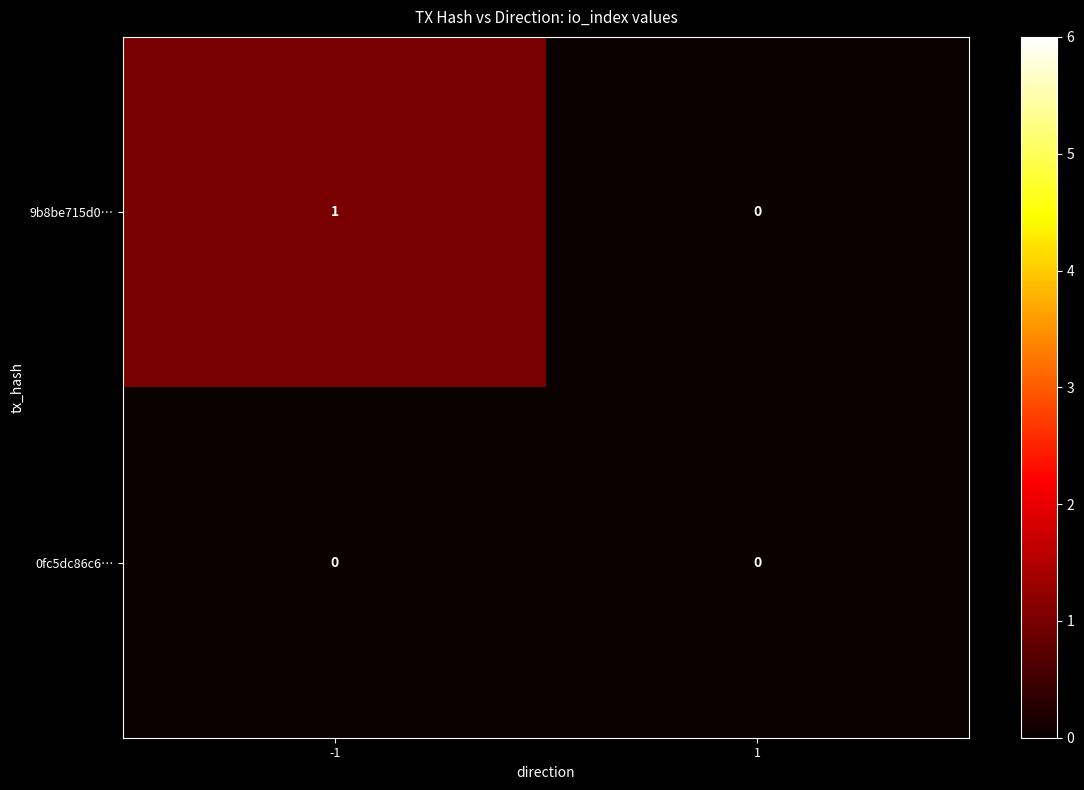

Between -1 and 1, which series saw the biggest shift?

9b8be715d0…